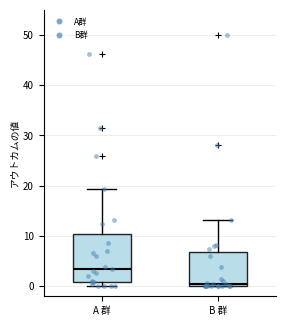

Which box has the lowest median line?

B 群